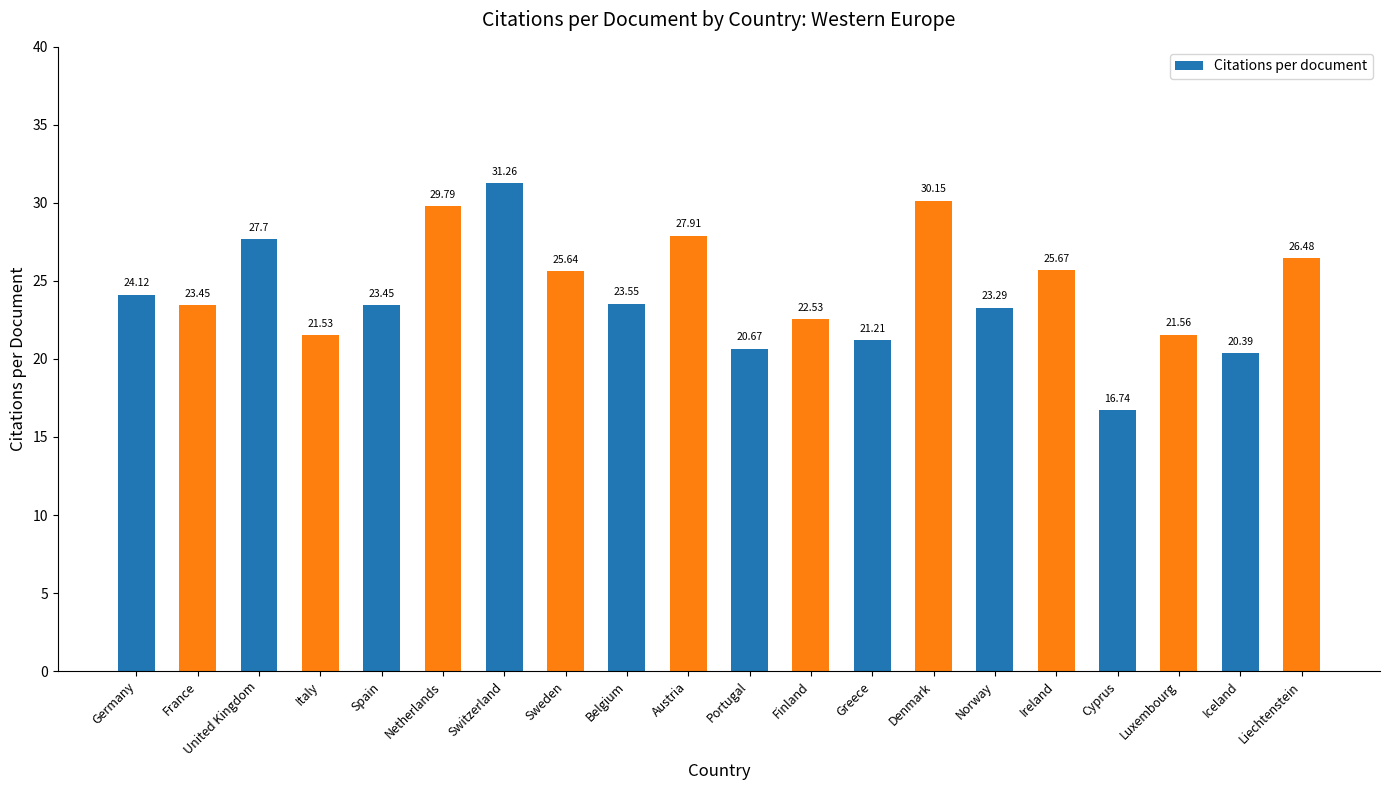

Which label corresponds to the smallest value in the chart?

Cyprus